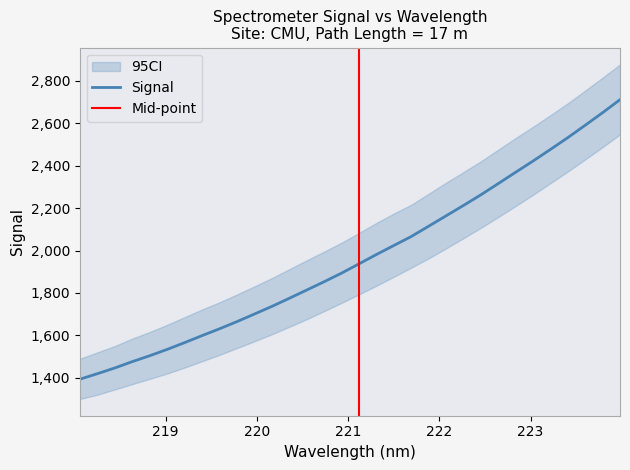

List the labels in order of value, smallest first.

218.0596, 218.2508, 218.442, 218.6332, 218.8244, 219.0156, 219.2067, 219.3979, 219.589, 219.7801, 219.9712, 220.1623, 220.3533, 220.5444, 220.7354, 220.9264, 221.1174, 221.3083, 221.4993, 221.6902, 221.8812, 222.0721, 222.263, 222.4538, 222.6447, 222.8355, 223.0264, 223.2172, 223.408, 223.5987, 223.7895, 223.9802